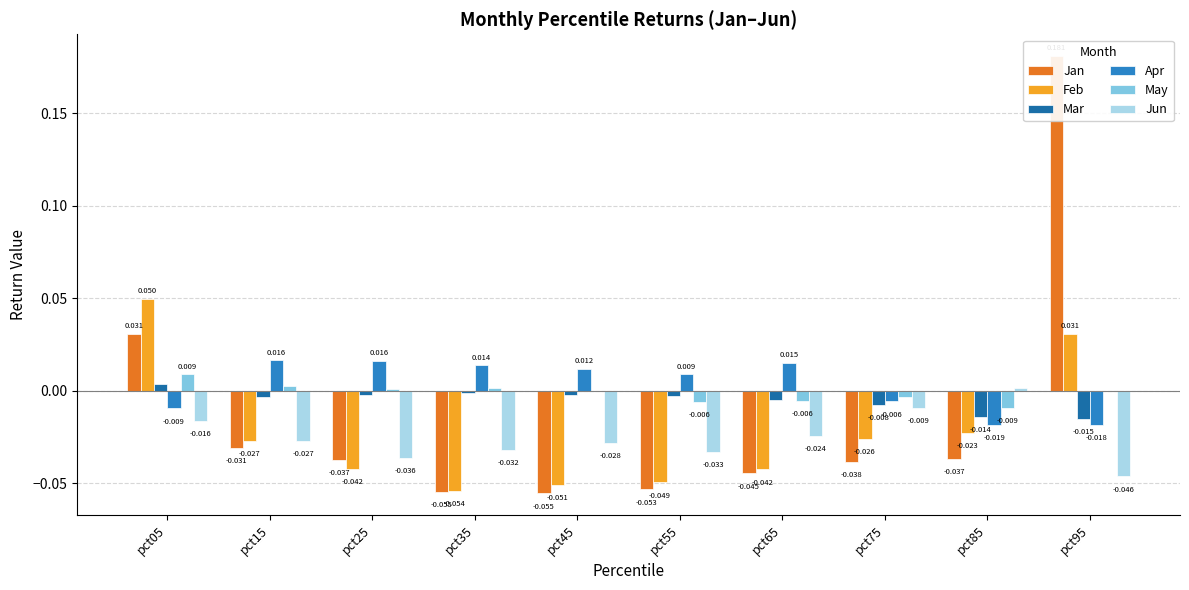

Which category has the lowest value in the May series?

pct85